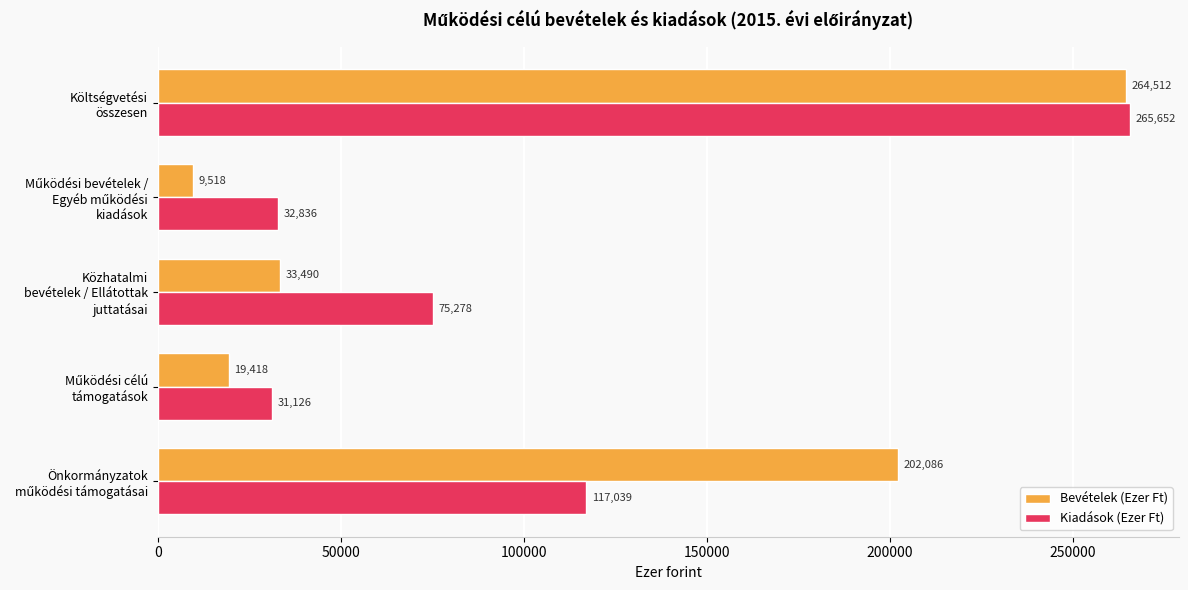

What is the minimum value shown in the chart?

9518